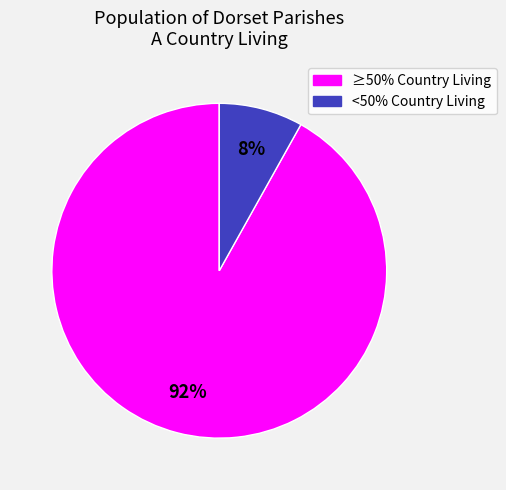

Does any single category account for the majority?

Yes